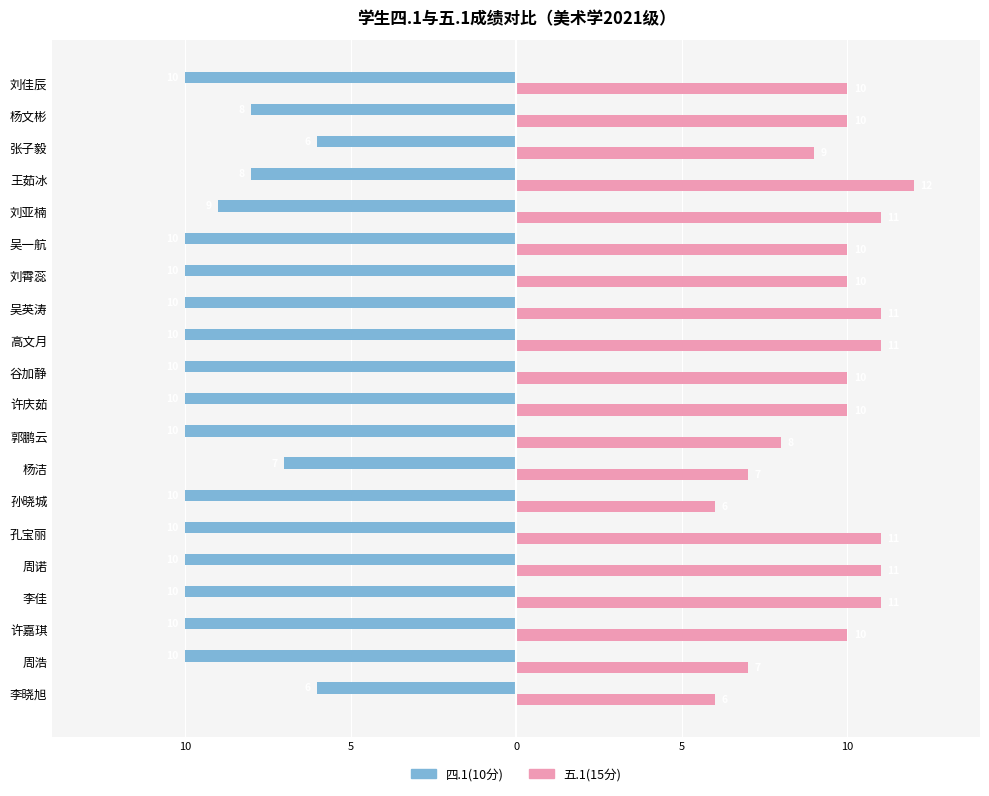

What are all the series names shown in the legend?

四.1(10分), 五.1(15分)